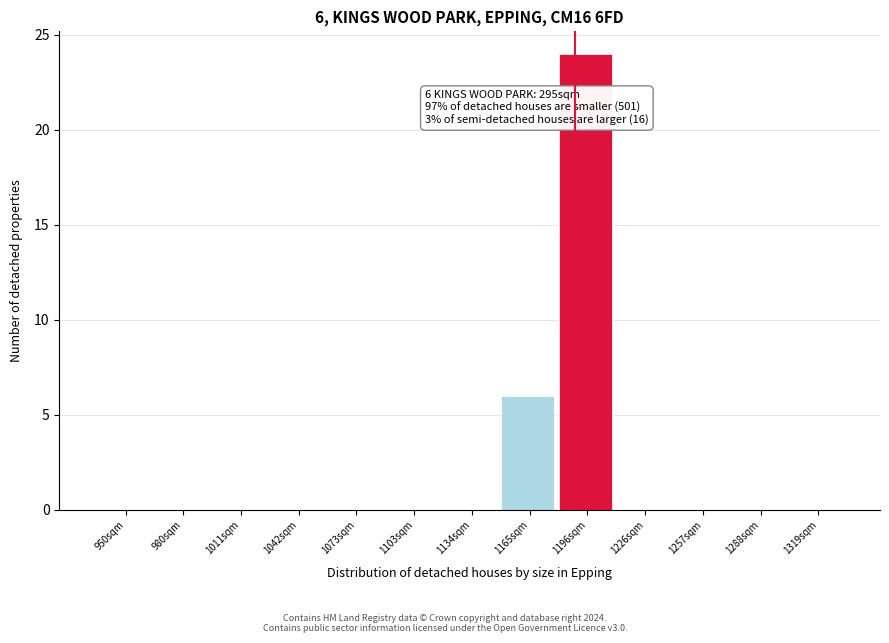

Reading left to right, list all the values displayed in this chart.

950sqm=0	980sqm=0	1011sqm=0	1042sqm=0	1073sqm=0	1103sqm=0	1134sqm=0	1165sqm=6	1196sqm=24	1226sqm=0	1257sqm=0	1288sqm=0	1319sqm=0